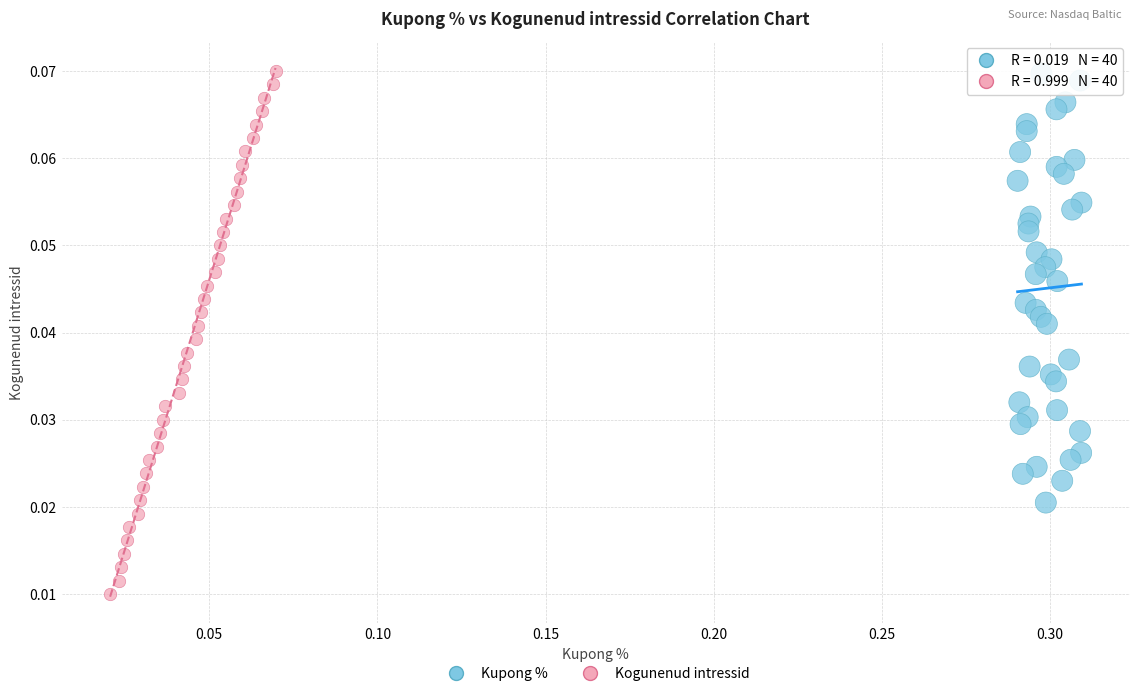

Which series reaches the minimum Y coordinate?

Kogunenud intressid